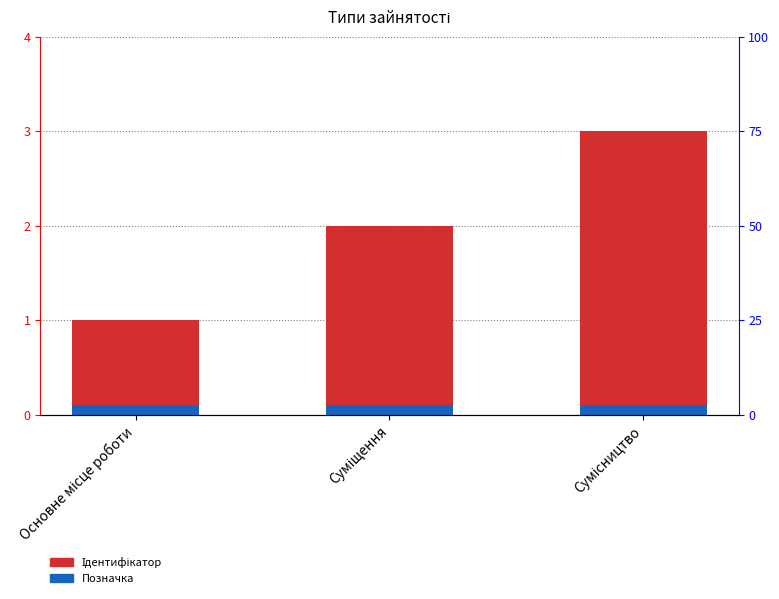

How many bars are there in each group?

2